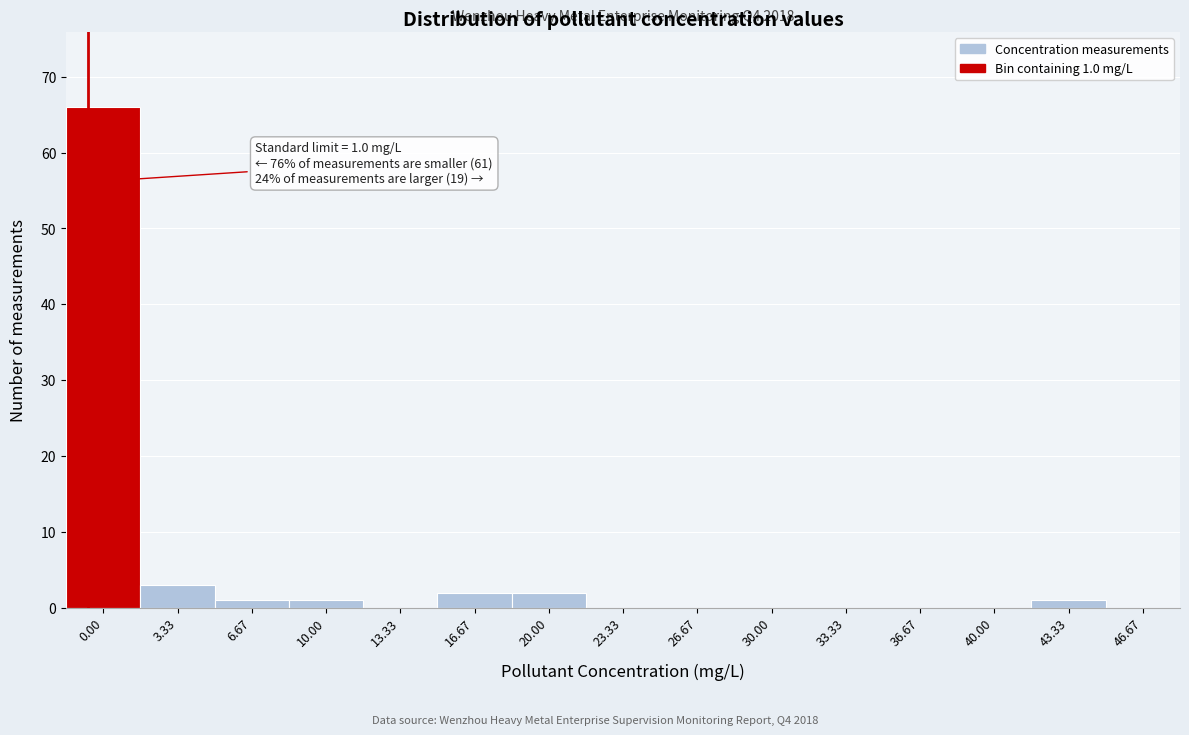

Reading left to right, what are all the values shown in this chart?

0.00=66	3.33=3	6.67=1	10.00=1	13.33=0	16.67=2	20.00=2	23.33=0	26.67=0	30.00=0	33.33=0	36.67=0	40.00=0	43.33=1	46.67=0